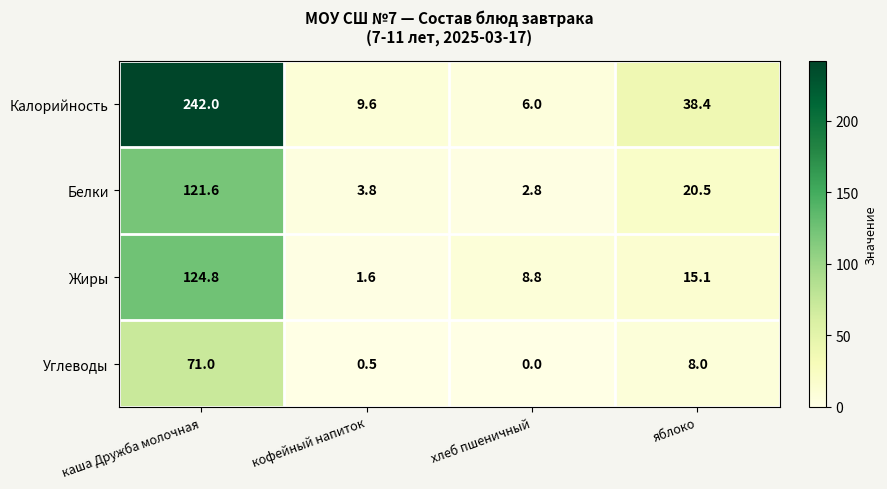

Where does the Калорийность series first go above 38?

каша Дружба молочная